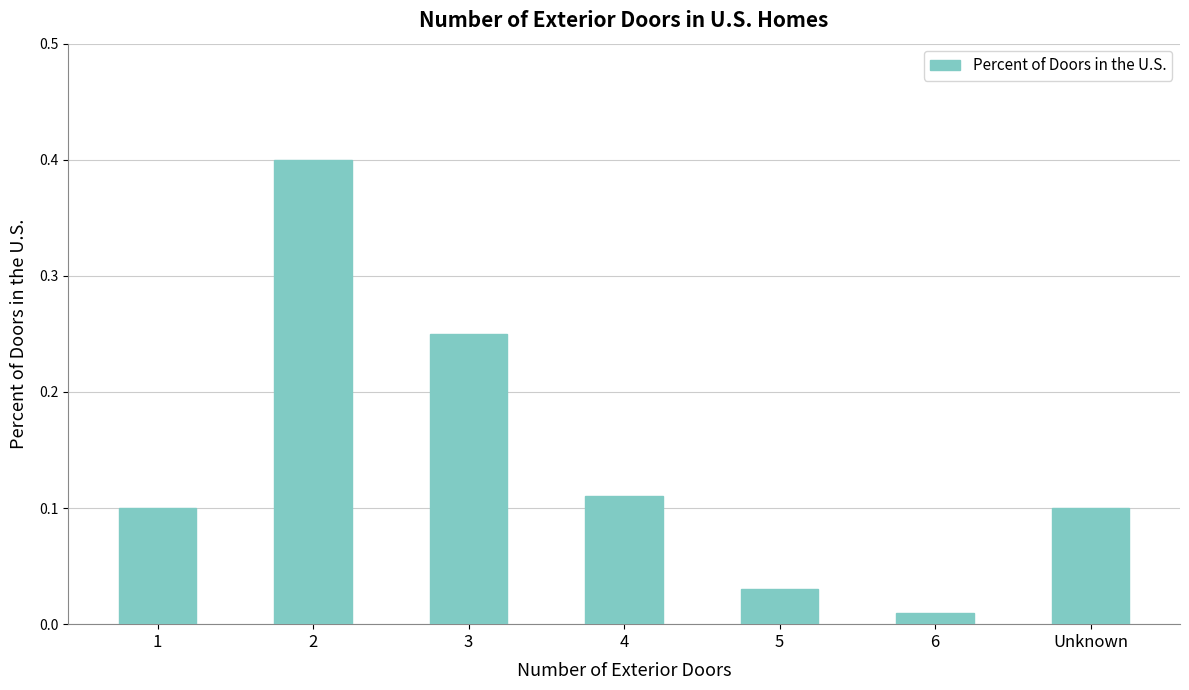

What is the label of the 4th bar from the left?

4